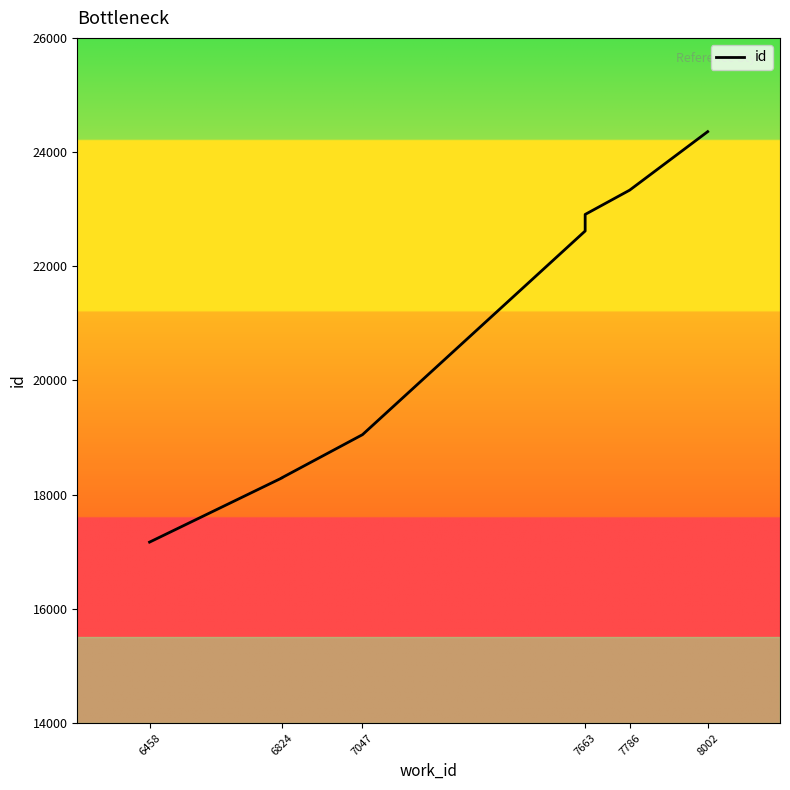

Is it true that the value at 7786 is 11321?

False